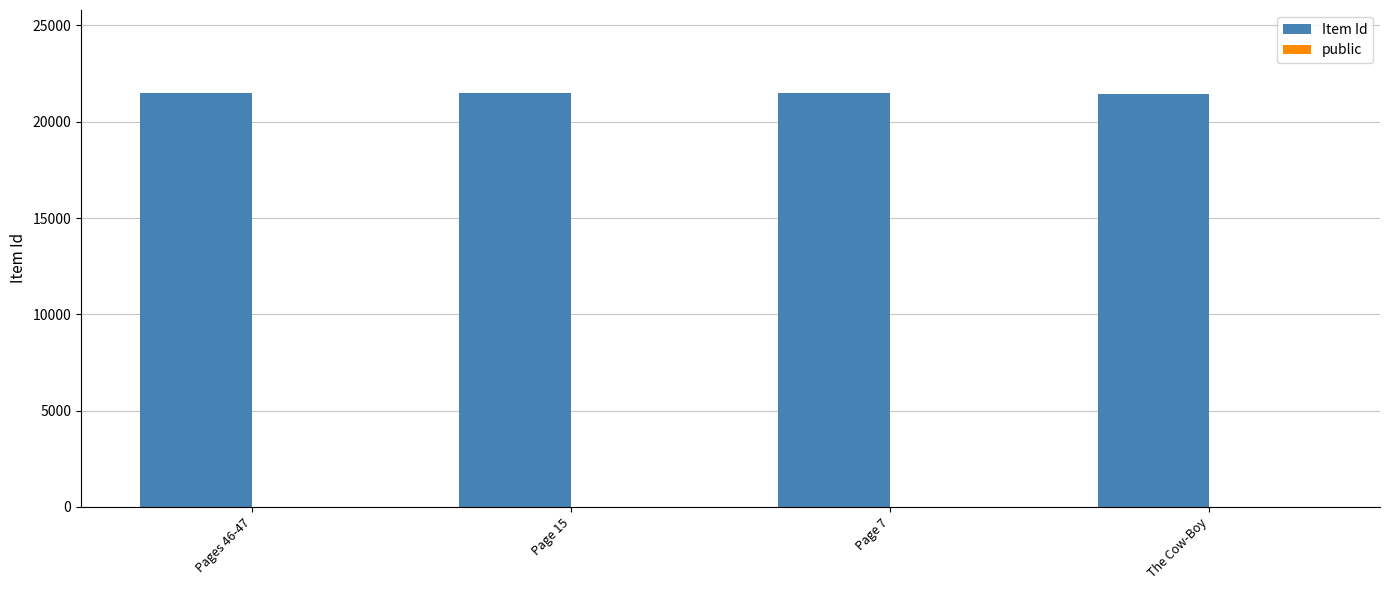

What is the greatest value displayed?

21504